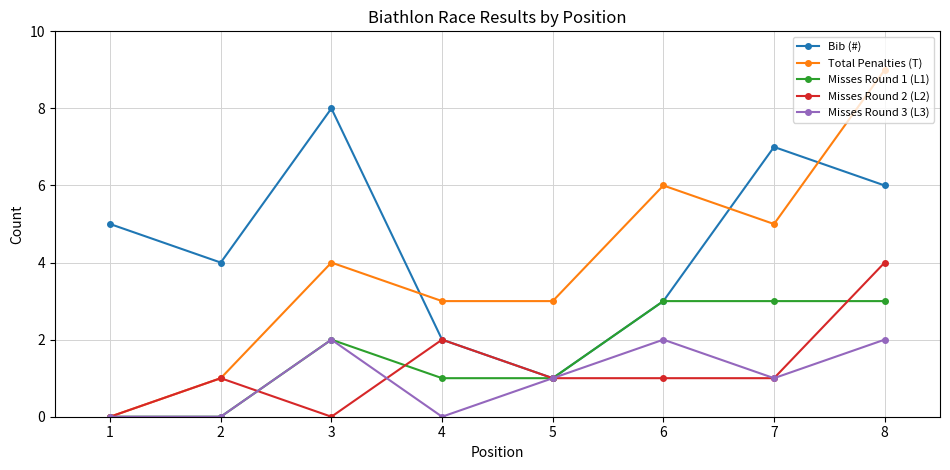

Does the chart display data point markers on the line(s)?

Yes